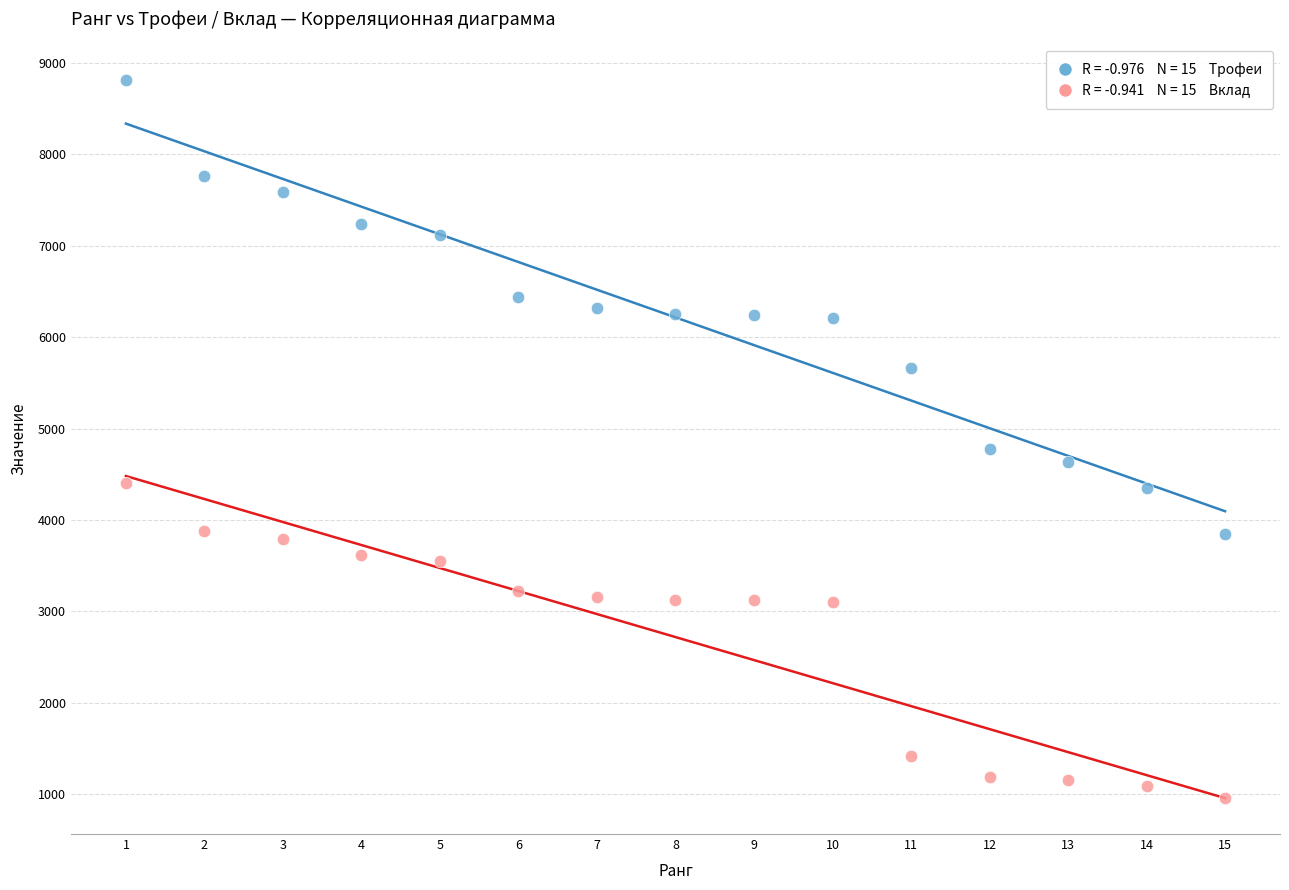

Across all data points, what is the range of X values (max minus min)?

14